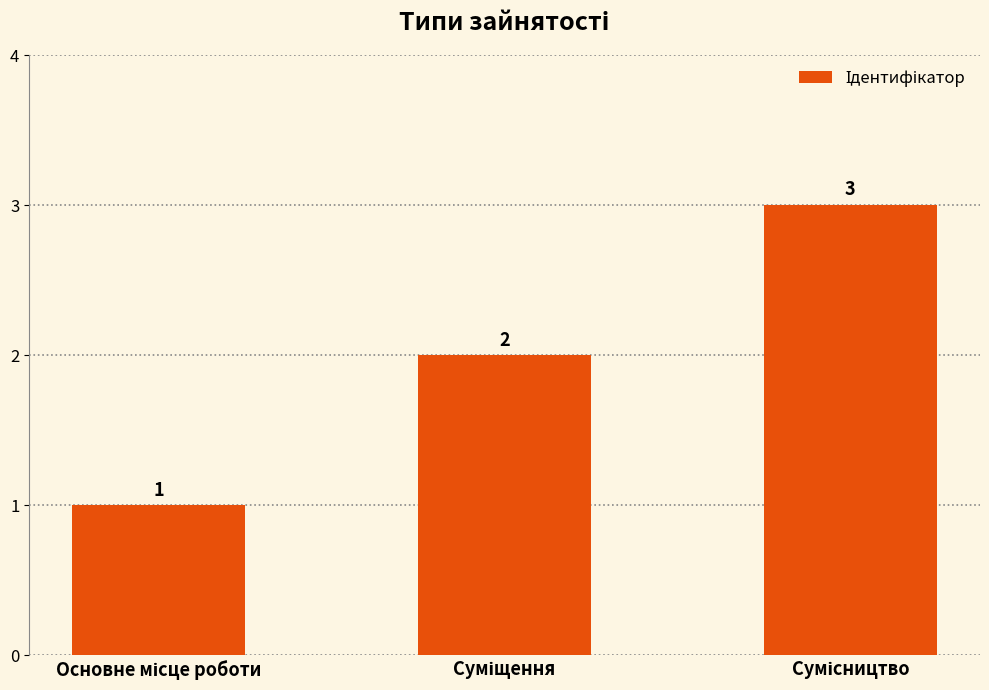

How many categories are shown in the chart?

3